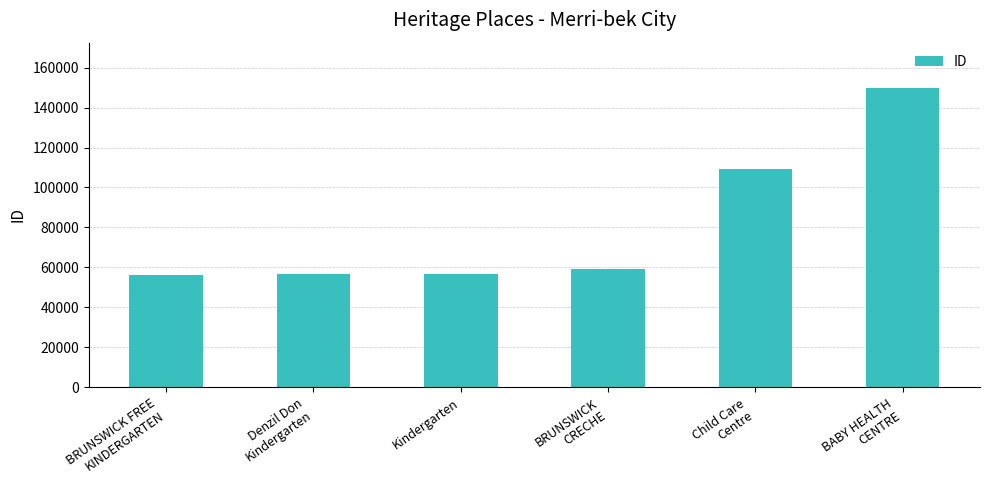

Are the bars horizontal?

No